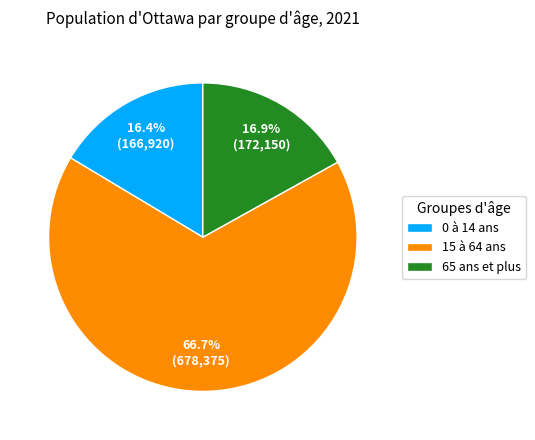

Is it true that 15 à 64 ans is 52% of the pie?

False